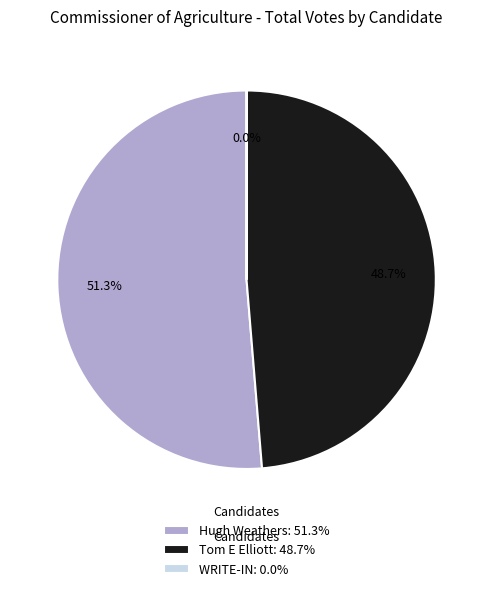

Which category has the biggest portion of the pie?

Hugh Weathers